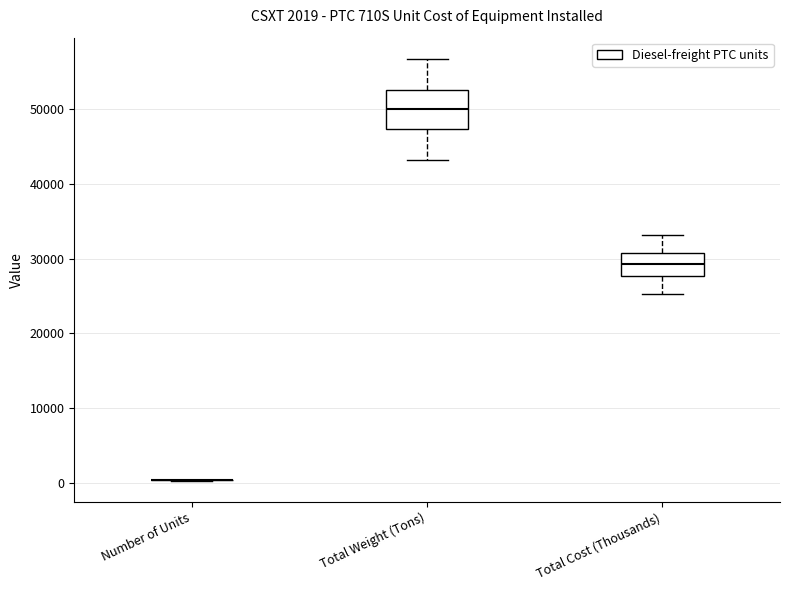

Which box is the tallest, from its lower edge to its upper edge?

Total Weight (Tons)